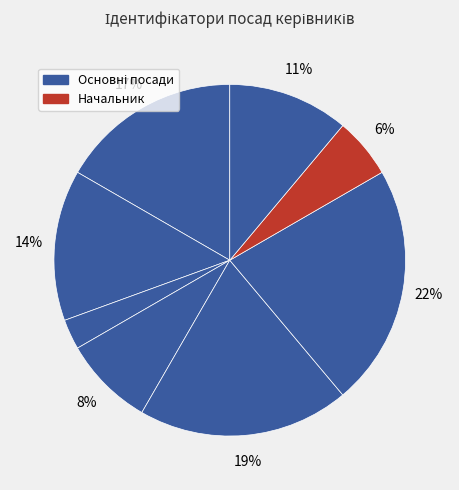

Count the number of slices in the pie.

8